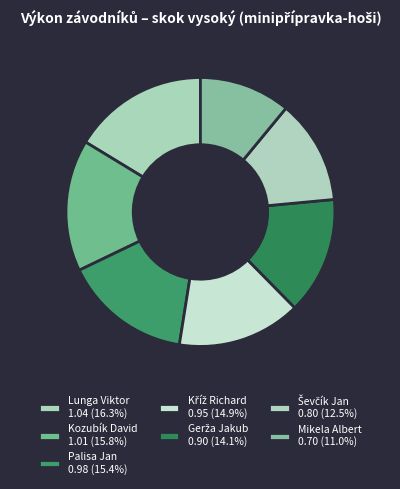

True or false: Mikela Albert accounts for 22% of the total.

False